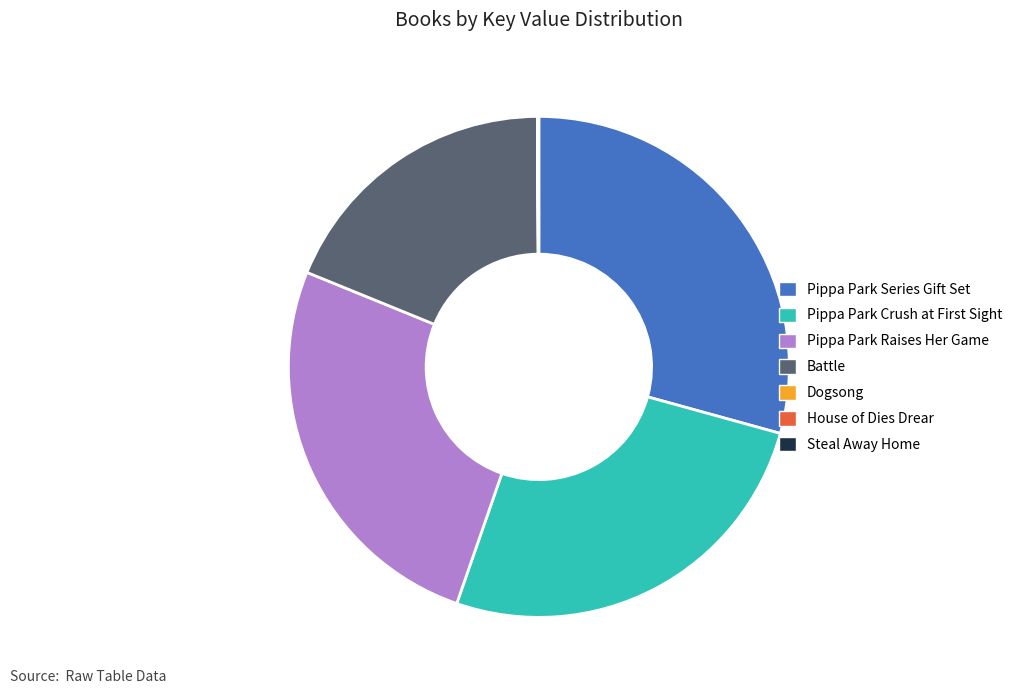

What is the largest slice in the pie chart?

Pippa Park Series Gift Set